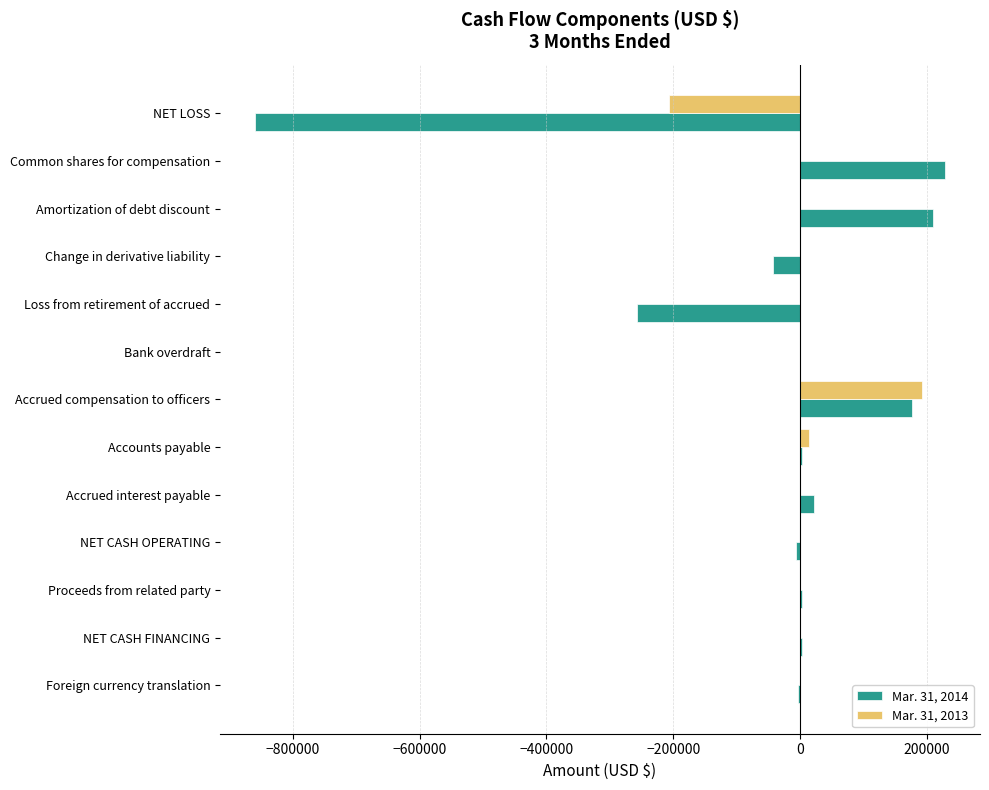

At which category is the sum across all series the highest?

Accrued compensation to officers